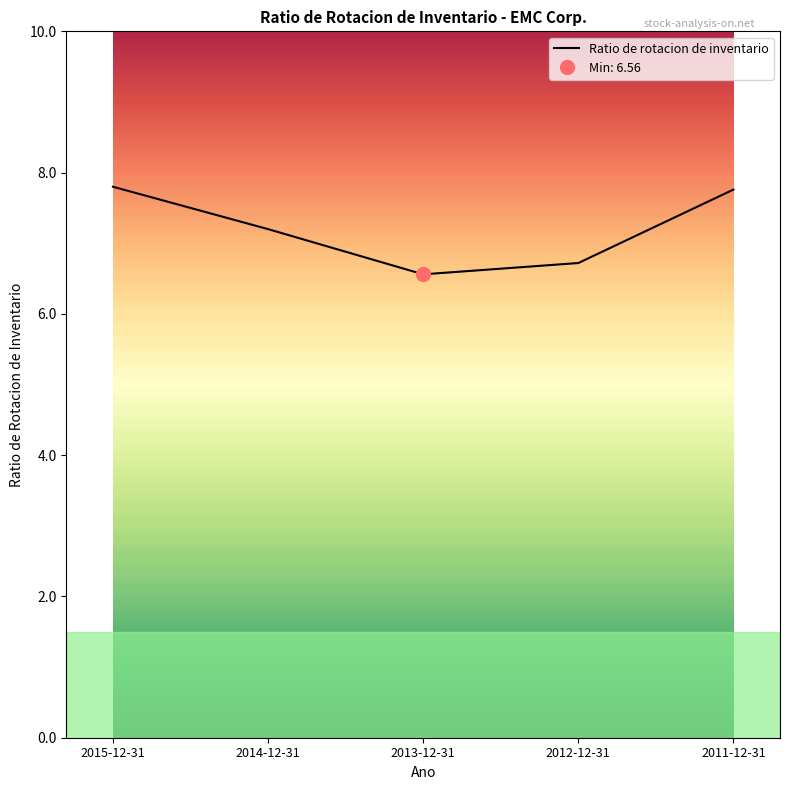

Reading right to left, extract all data points from this chart.

2011-12-31=7.8	2012-12-31=6.7	2013-12-31=6.6	2014-12-31=7.2	2015-12-31=7.8